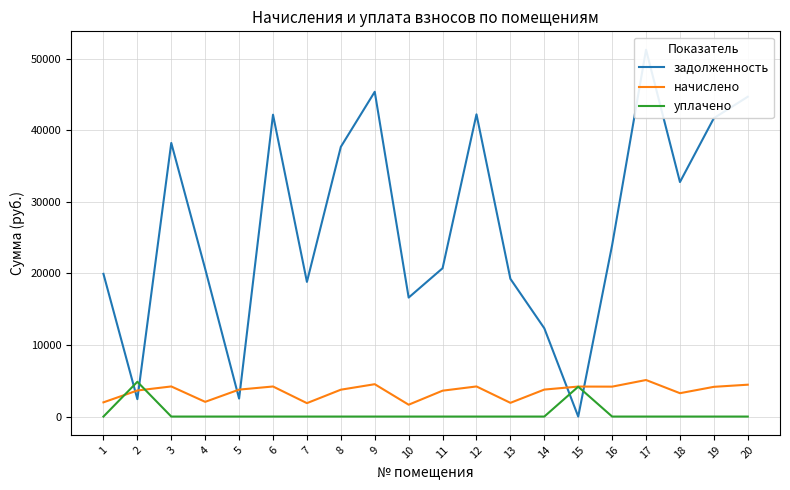

What is the spread (max minus min) of values at 10?

16633.5